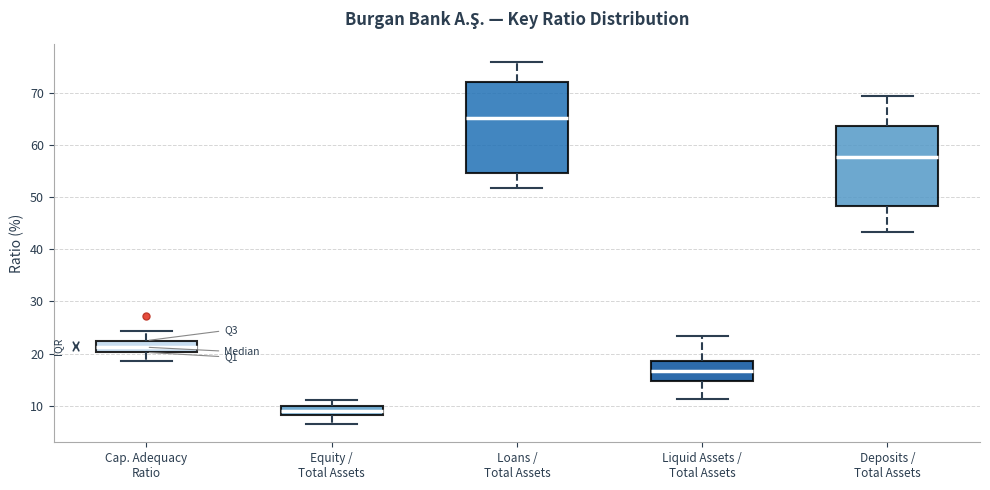

Which box is the tallest, from its lower edge to its upper edge?

Loans / Total Assets